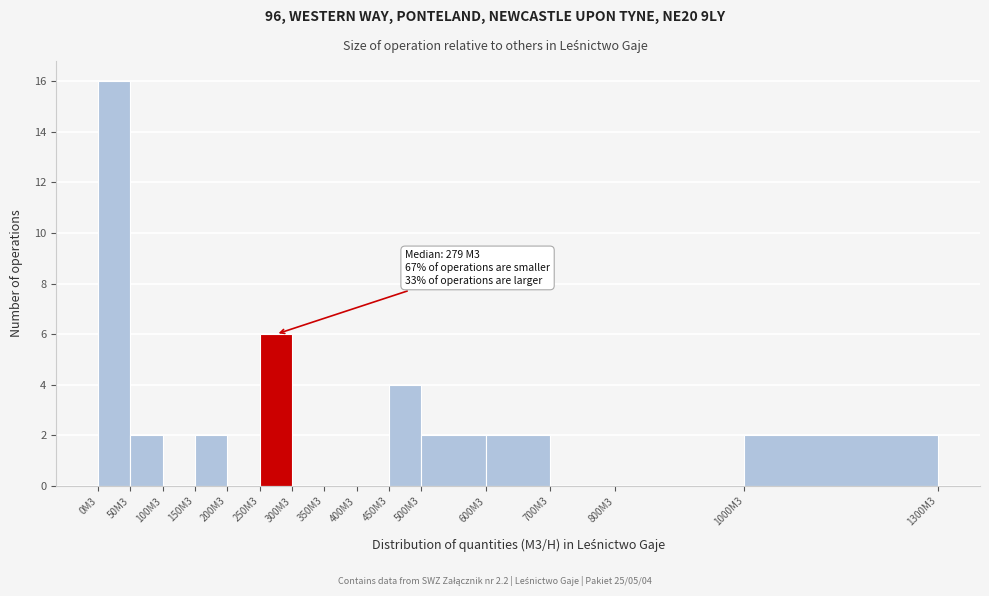

Reading right to left, transcribe all the data shown in this chart.

1000M3=2	800M3=0	700M3=0	600M3=2	500M3=2	450M3=4	400M3=0	350M3=0	300M3=0	250M3=6	200M3=0	150M3=2	100M3=0	50M3=2	0M3=16